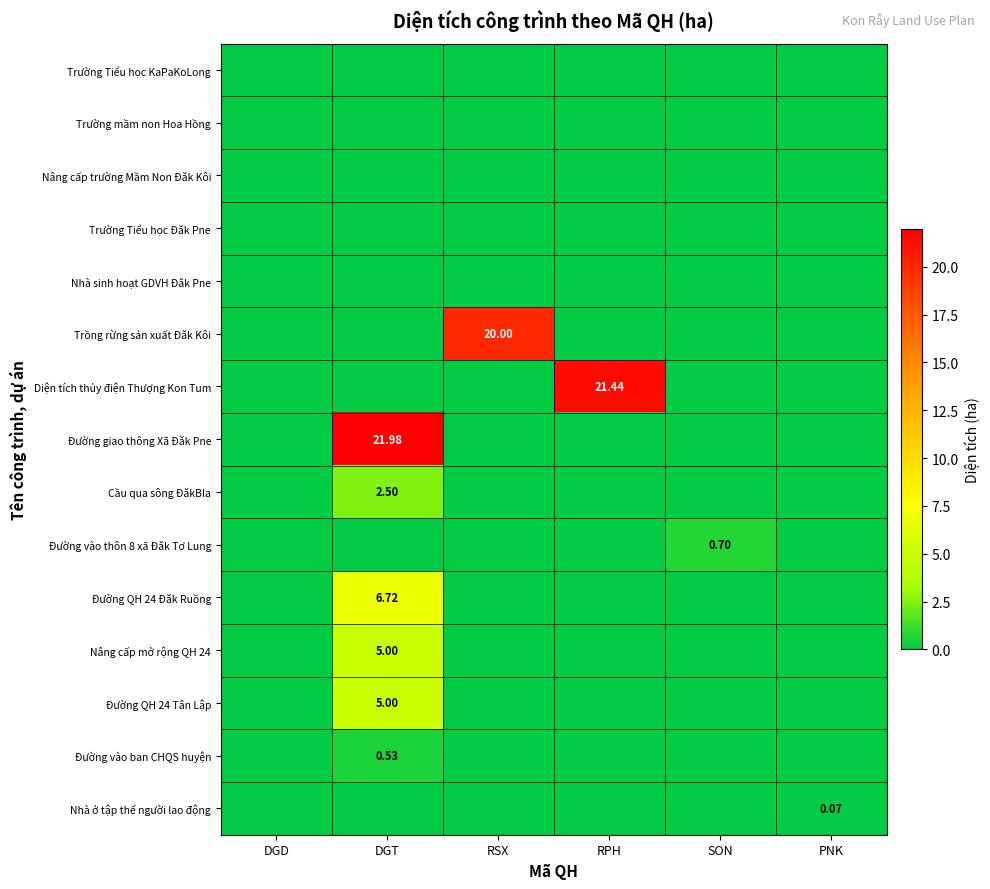

At RPH, list the series in order from smallest to largest.

Trường Tiểu học KaPaKoLong, Trường mầm non Hoa Hồng, Nâng cấp trường Mầm Non Đăk Kôi, Trường Tiểu học Đăk Pne, Nhà sinh hoạt GDVH Đăk Pne, Trồng rừng sản xuất Đăk Kôi, Đường giao thông Xã Đăk Pne, Cầu qua sông ĐăkBla, Đường vào thôn 8 xã Đăk Tơ Lung, Đường QH 24 Đăk Ruồng, Nâng cấp mở rộng QH 24, Đường QH 24 Tân Lập, Đường vào ban CHQS huyện, Nhà ở tập thể người lao động, Diện tích thủy điện Thượng Kon Tum